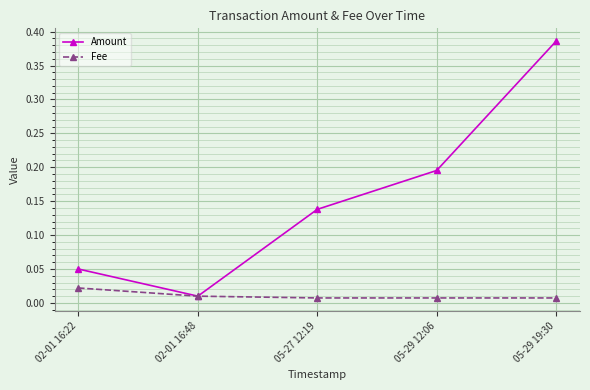

Which series changed the most between 02-01 16:22 and 05-27 12:19?

Amount